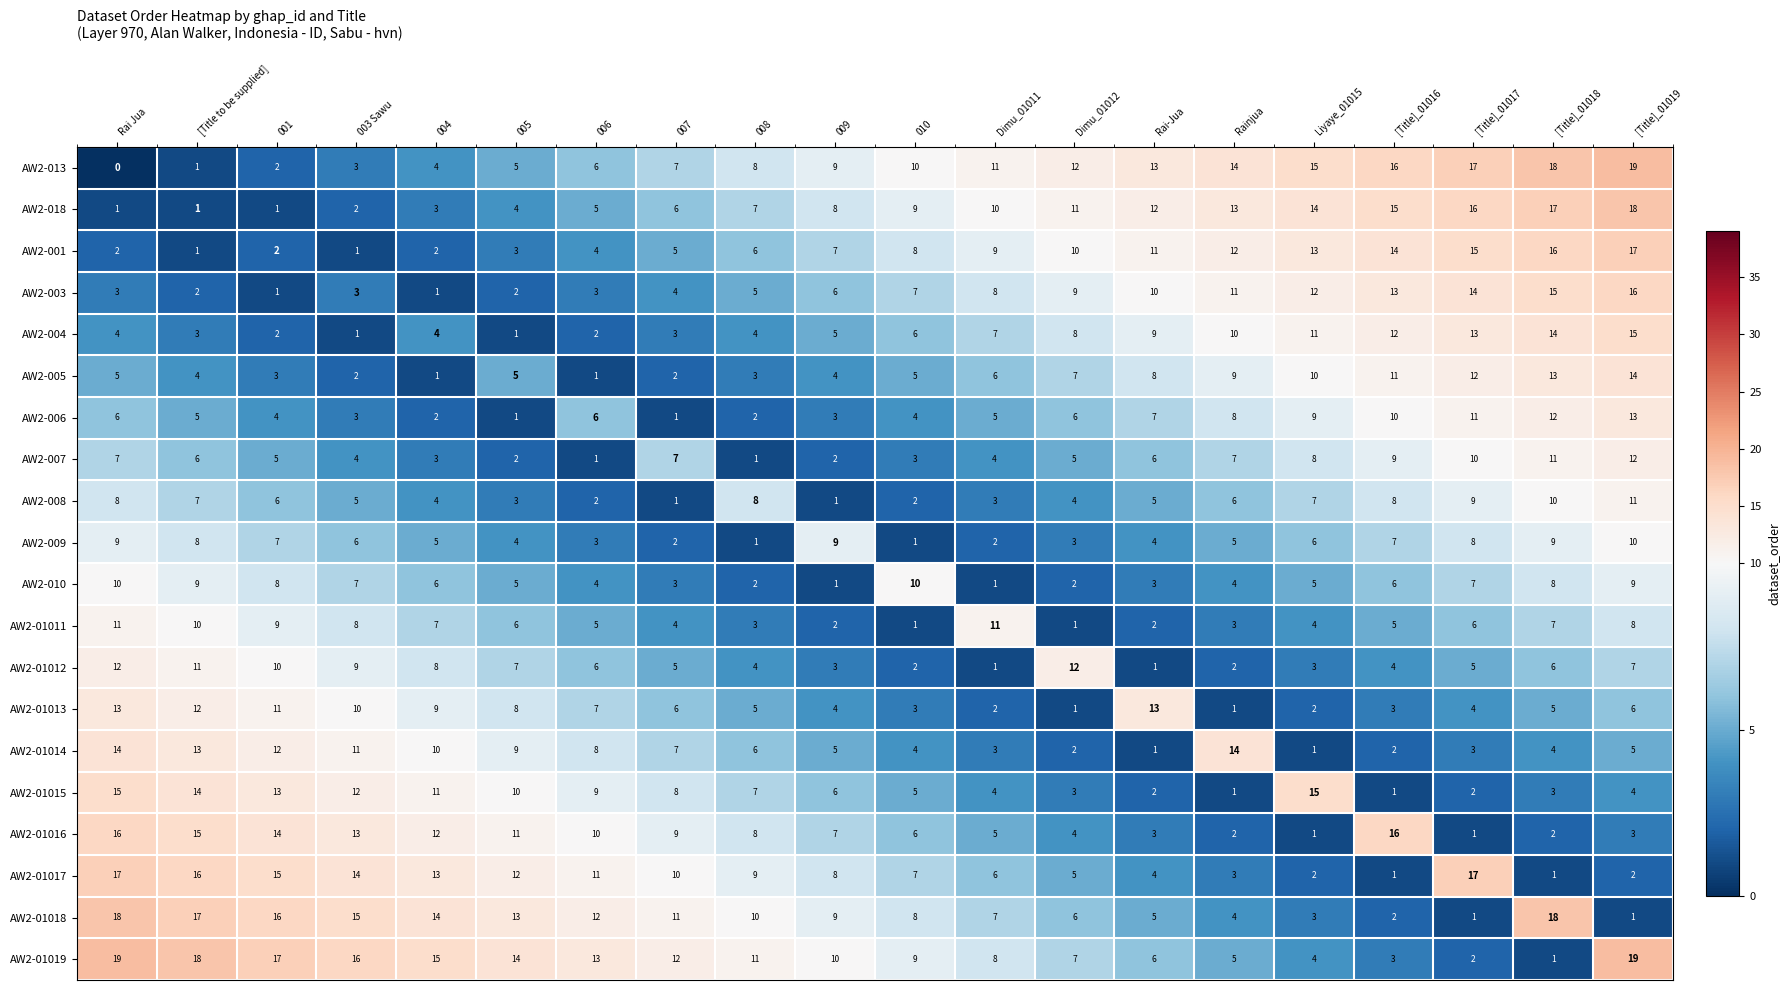

What is the average value of the AW2-01013 series?

6